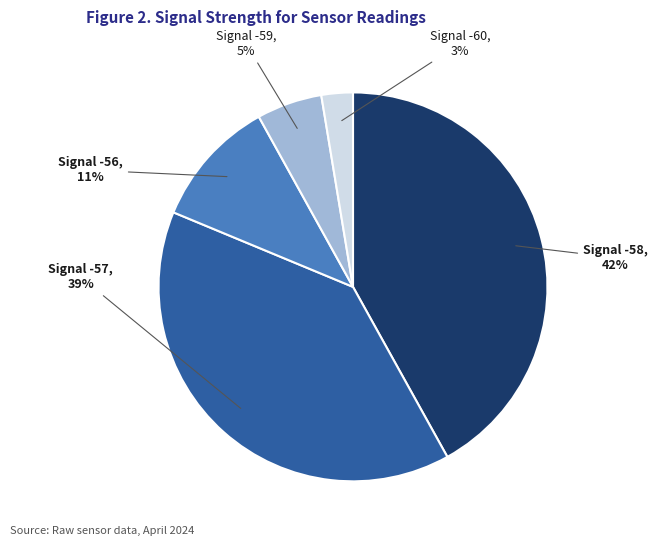

How many segments does this pie chart have?

5